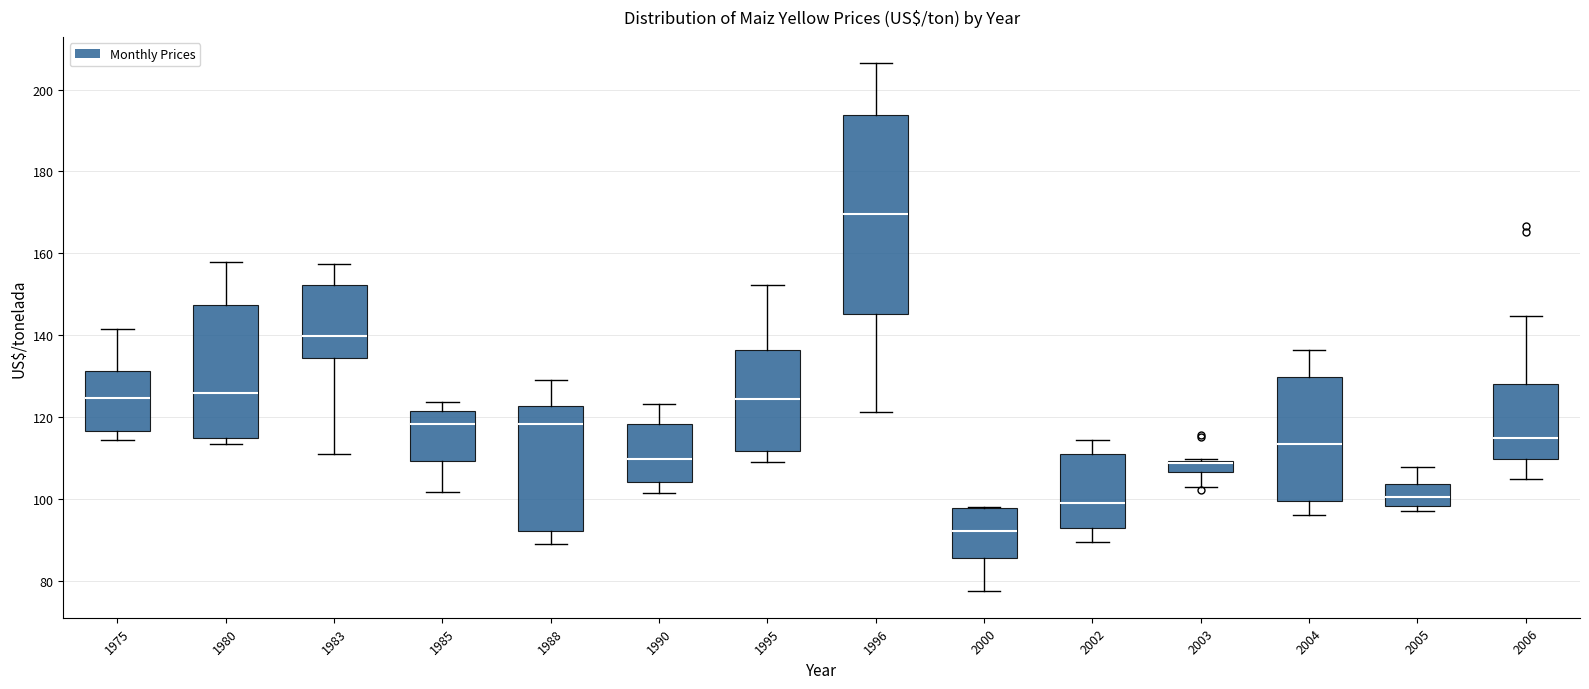

Where does the median line of the box at x = 1983 sit on the y-axis? The values are not printed on the chart, so give them approximately, as read against the axis.

140